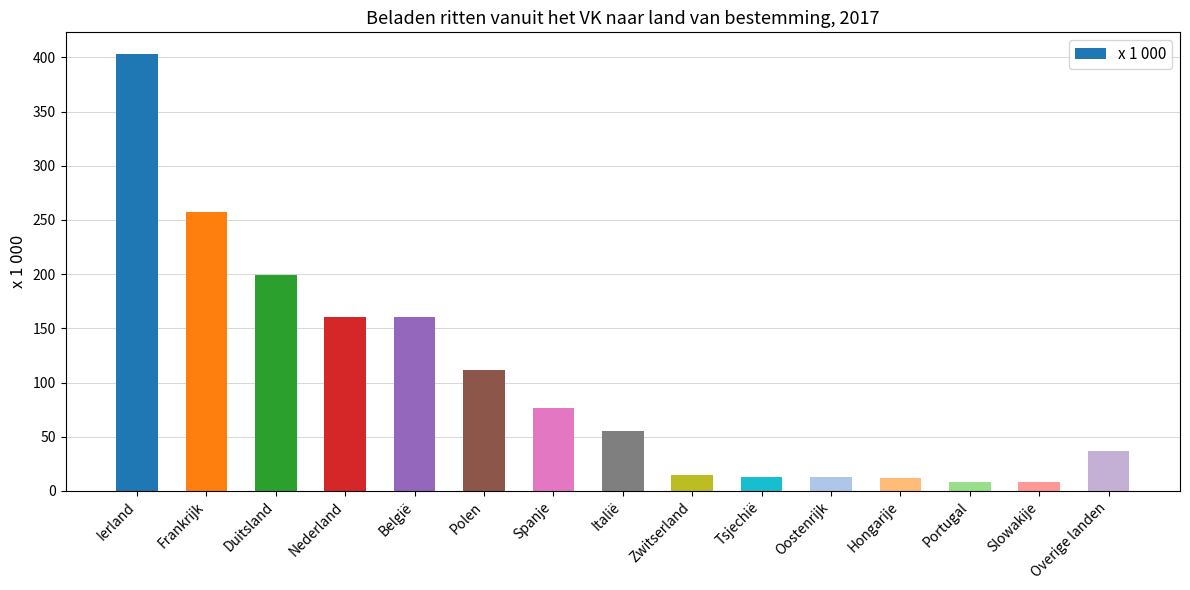

The chart shows a value of 20.4 at Italië. True or false?

False